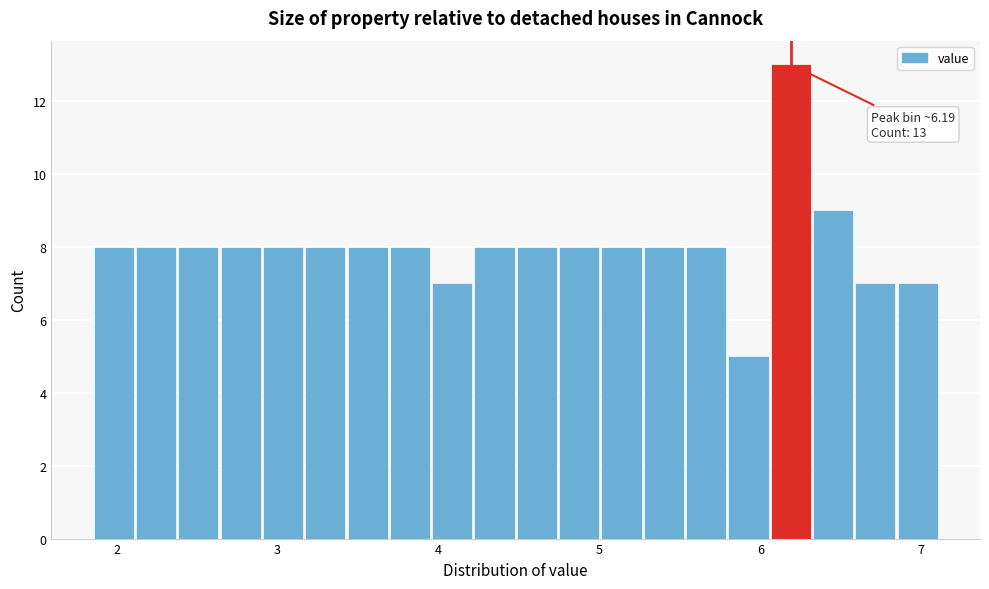

Read against the x-axis, roughly where is the centre of the tallest bar?

6.2